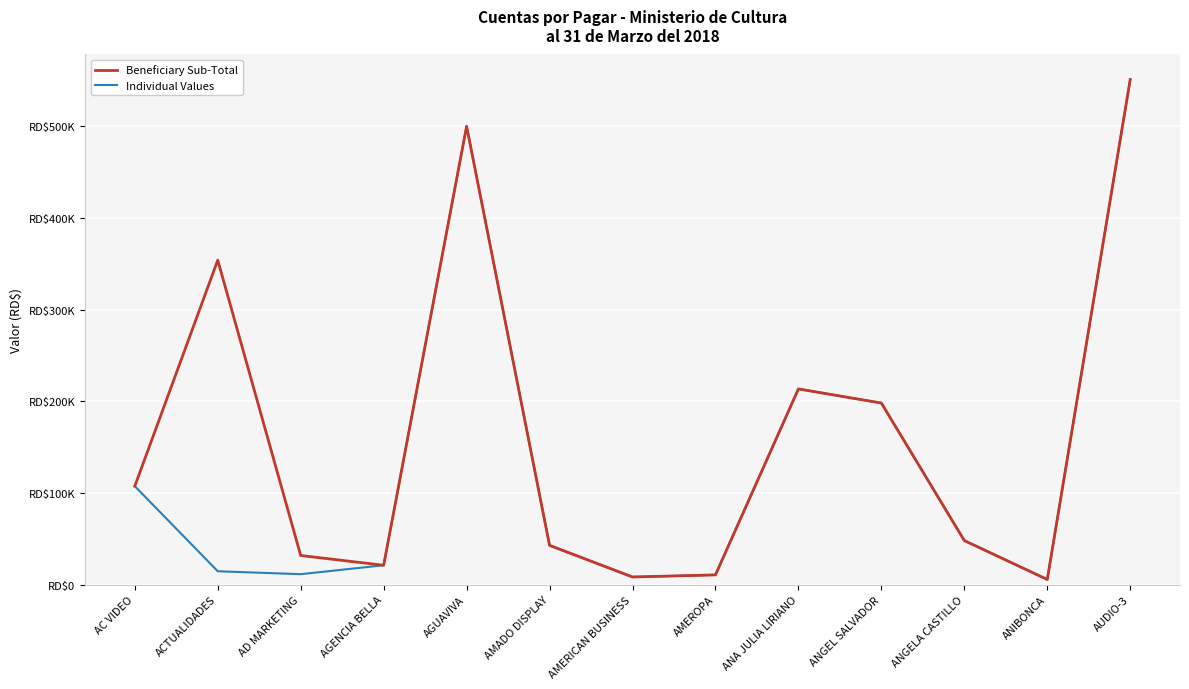

What is the minimum value shown in the chart?

5487.3